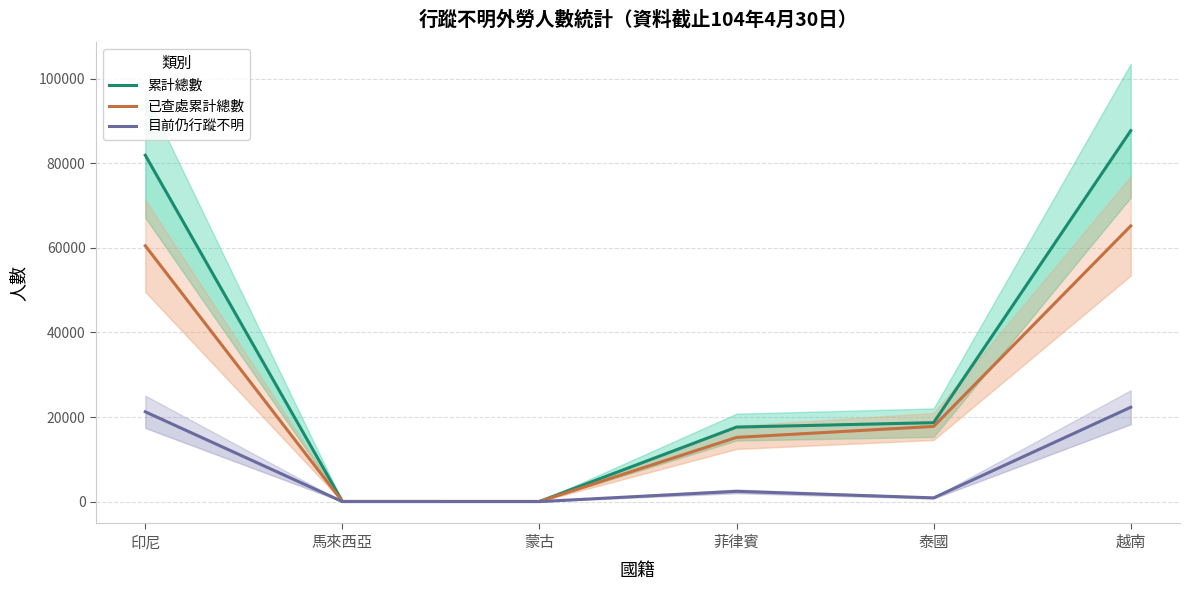

Reading right to left, transcribe all the data shown in this chart.

累計總數: 越南=87746	泰國=18670	菲律賓=17626	蒙古=26	馬來西亞=30	印尼=81928
已查處累計總數: 越南=65211	泰國=17783	菲律賓=15183	蒙古=26	馬來西亞=30	印尼=60513
目前仍行蹤不明: 越南=22316	泰國=880	菲律賓=2431	蒙古=0	馬來西亞=0	印尼=21238